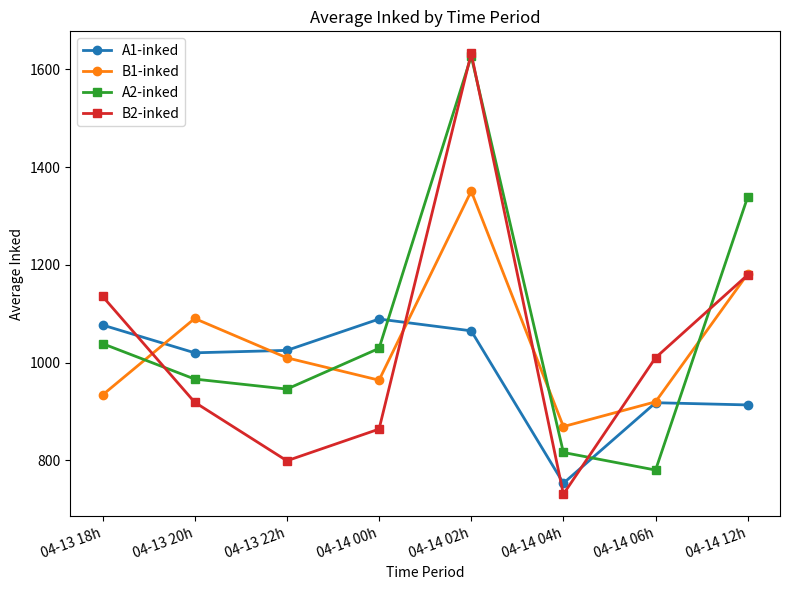

What is the lowest value of the B1-inked series?

869.0